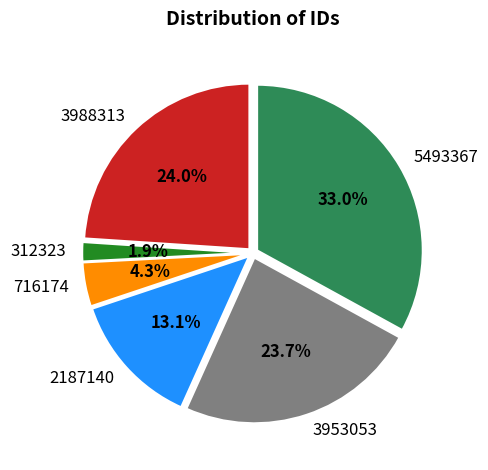

Is there a majority slice in this chart?

No